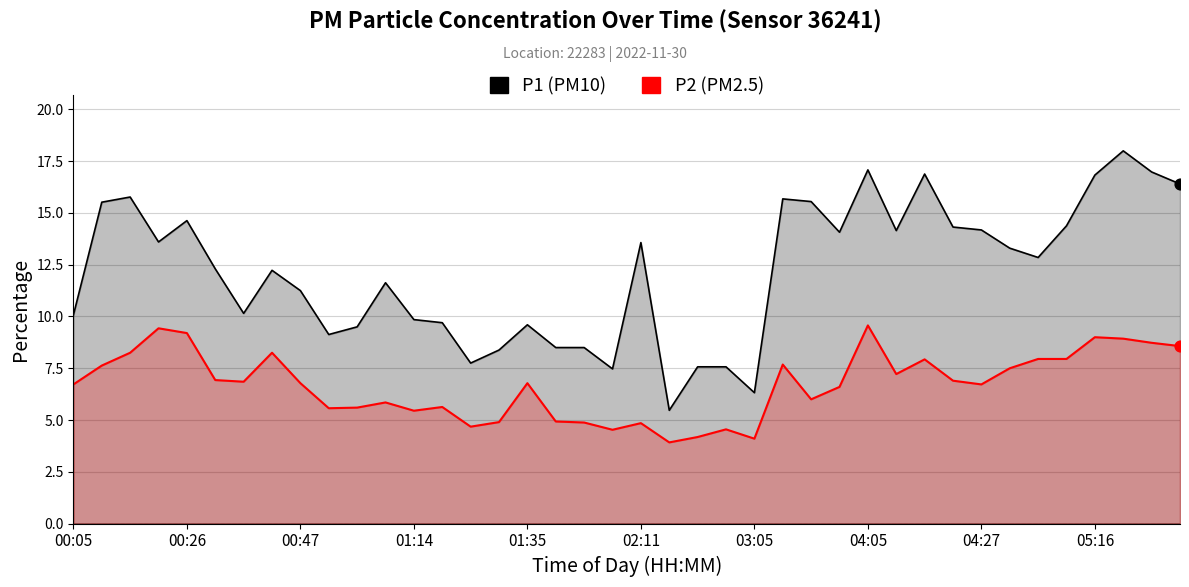

At how many categories does at least one series exceed 12?

22